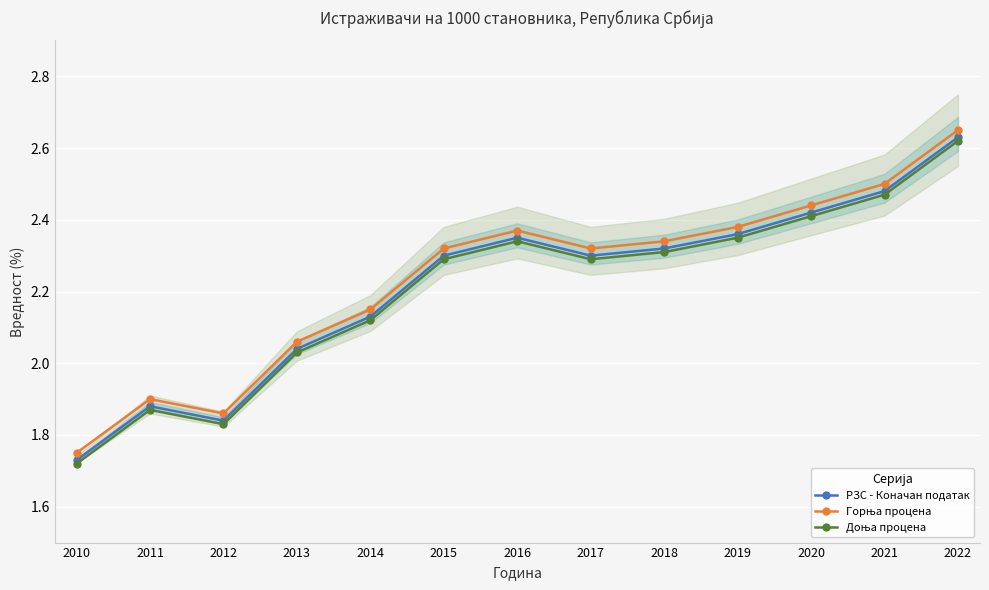

The РЗС - Коначан податак series shows 1.3 at 2014. True or false?

False